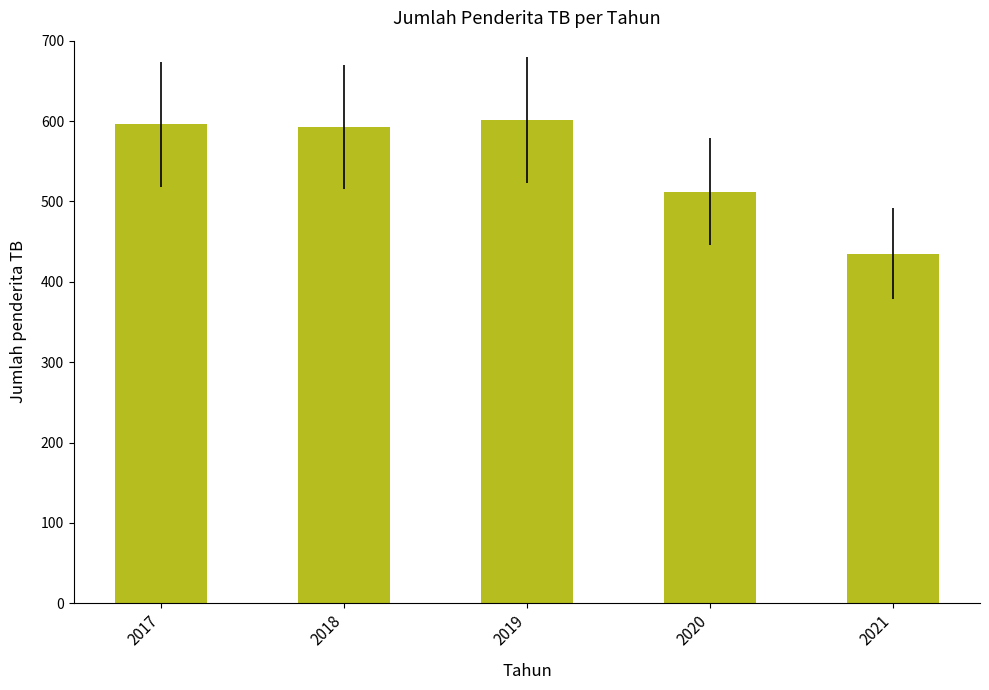

Where is the data nearest to the value 518?

2020